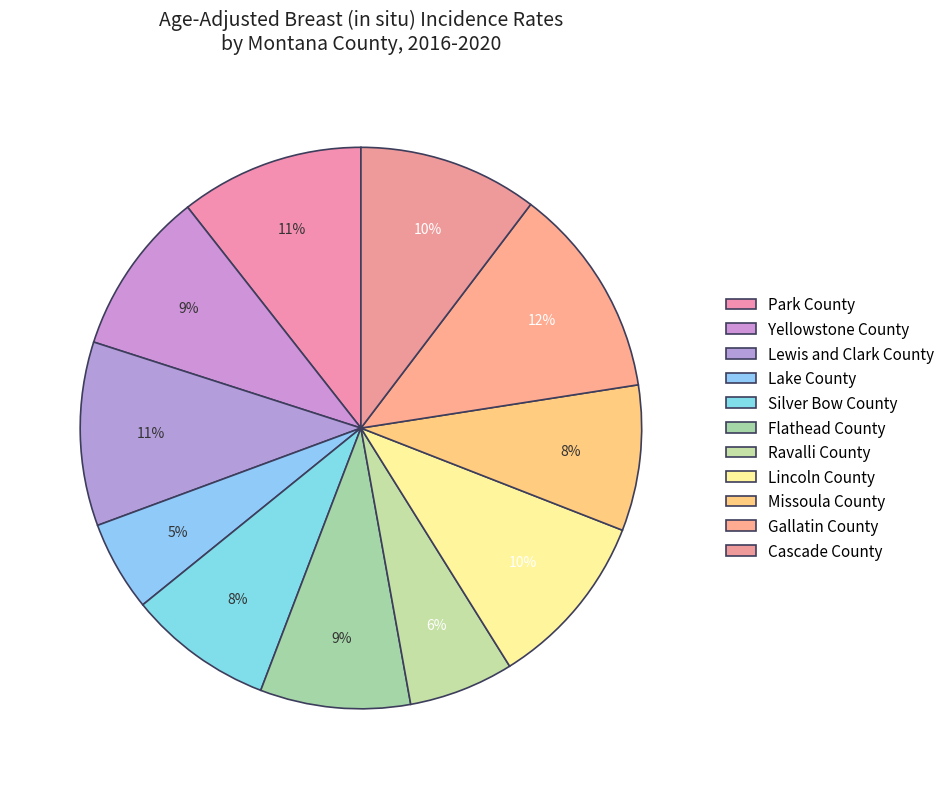

To the nearest percent, what portion does Missoula County represent?

8%